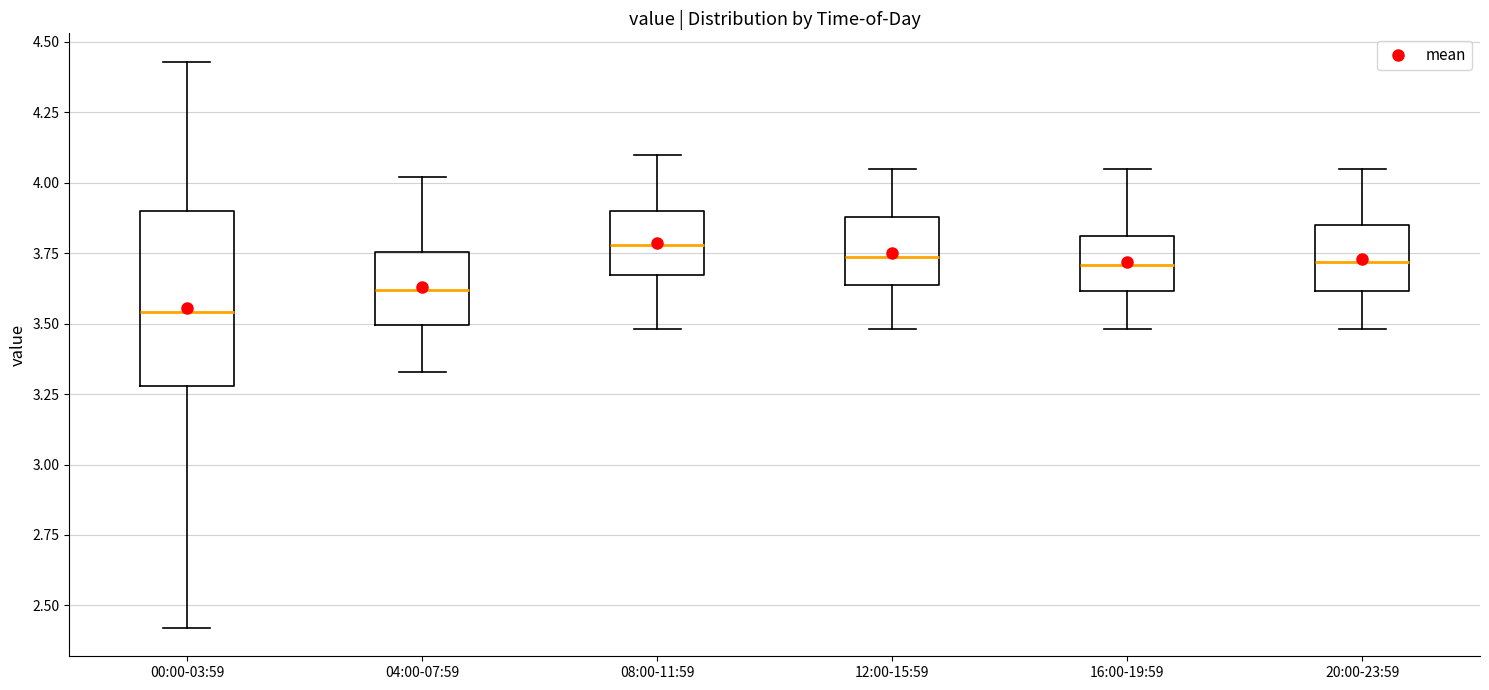

Where does the lower whisker of the box for 12:00-15:59 end on the y-axis? The values are not printed on the chart, so give them approximately, as read against the axis.

3.50